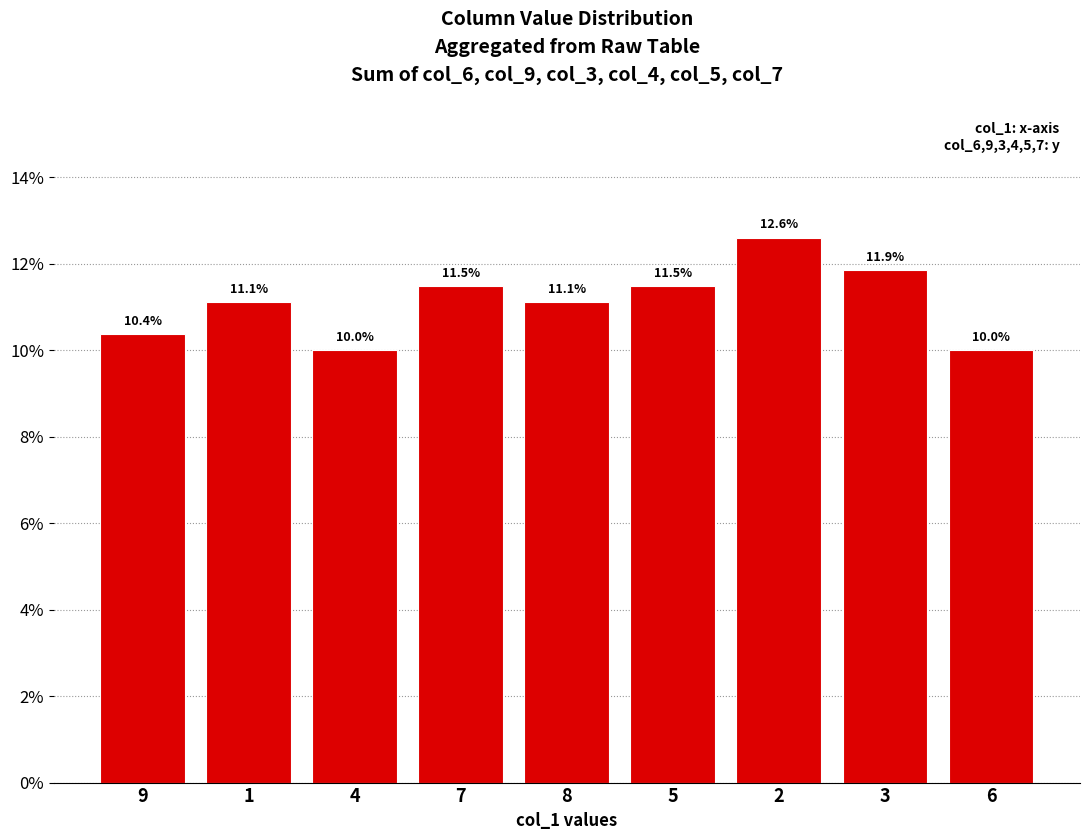

Reading left to right, list all the values displayed in this chart.

9=10.4	1=11.1	4=10.0	7=11.5	8=11.1	5=11.5	2=12.6	3=11.9	6=10.0